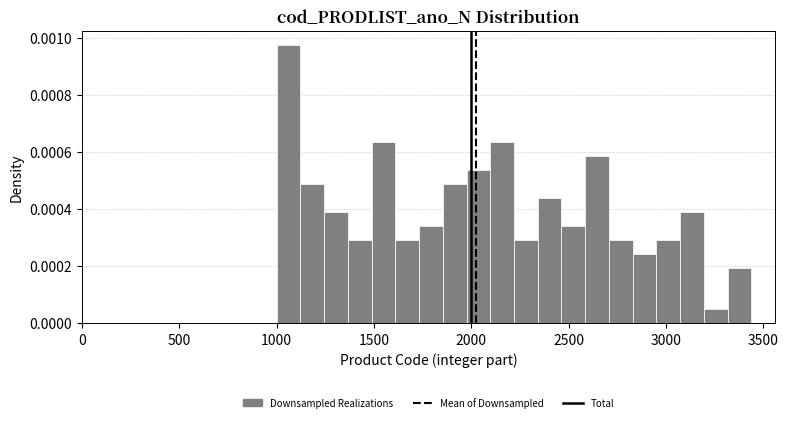

Read against the x-axis, roughly where is the centre of the tallest bar?

1050